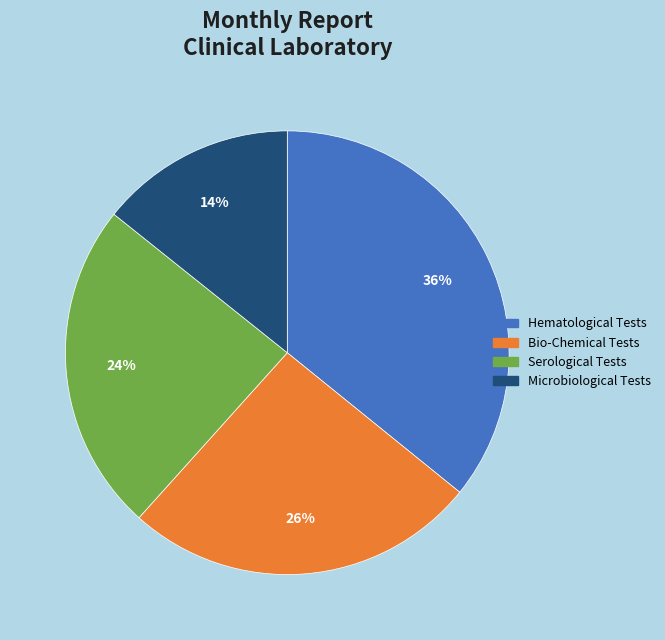

Does Hematological Tests represent more than half of the total?

No